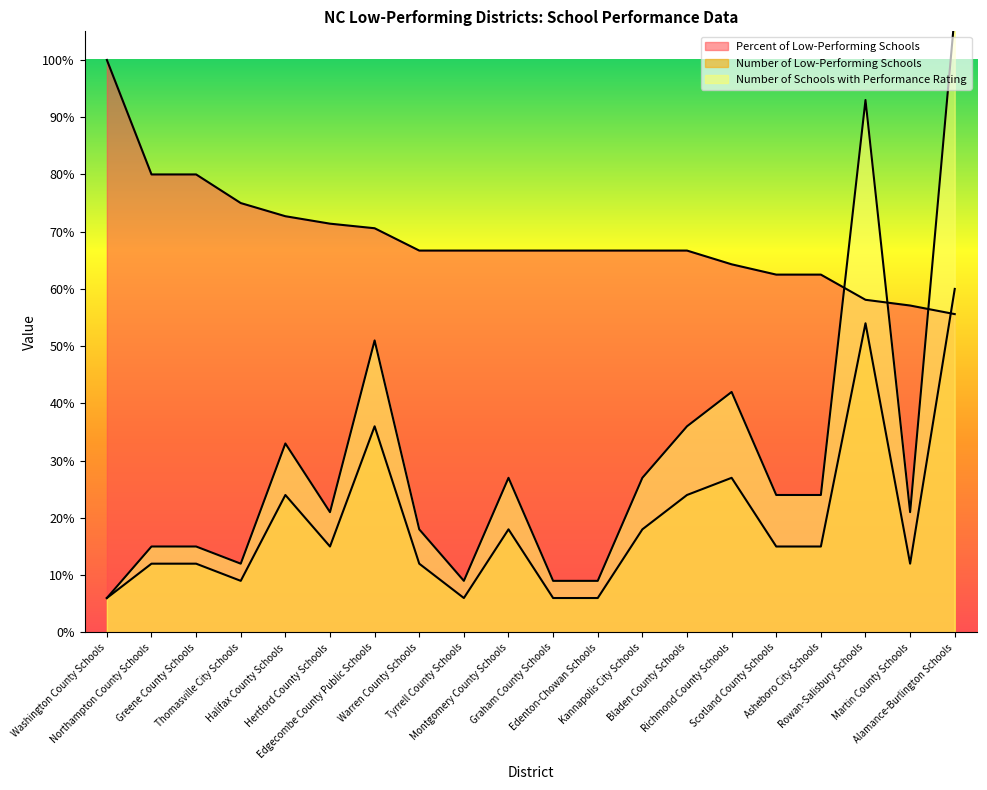

What is the label of the 12th point from the right?

Tyrrell County Schools